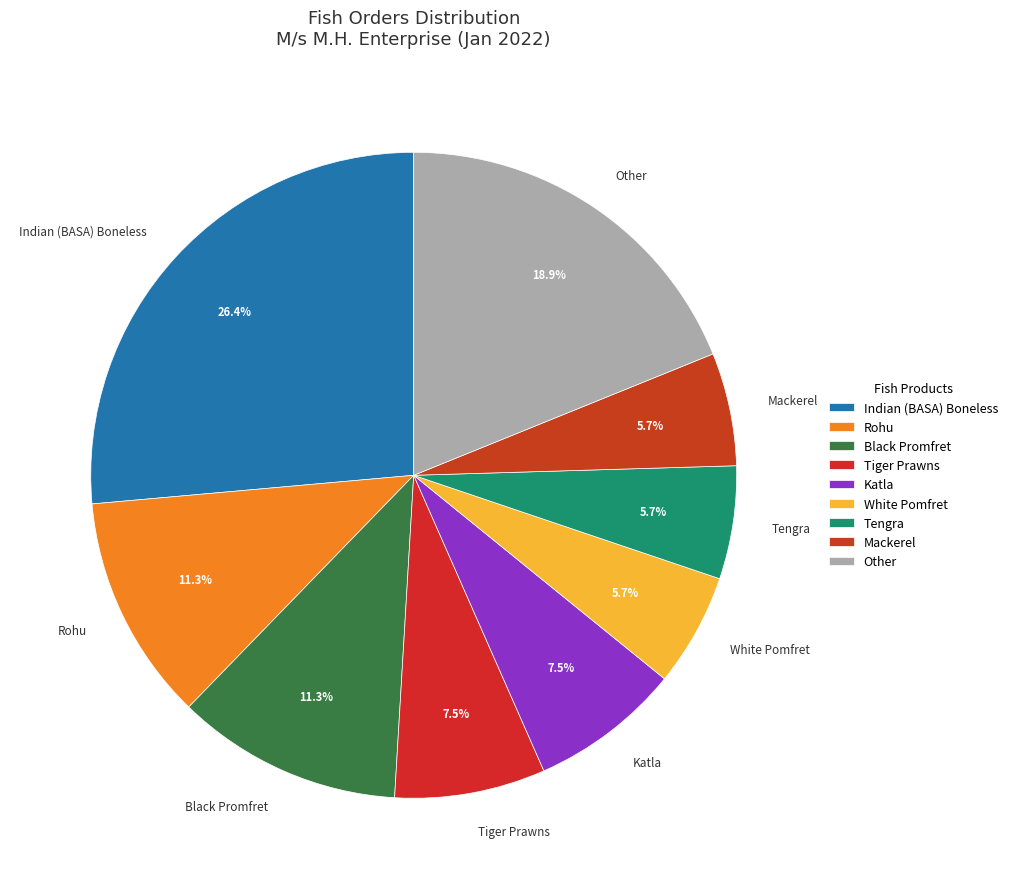

Does Mackerel represent more than half of the total?

No